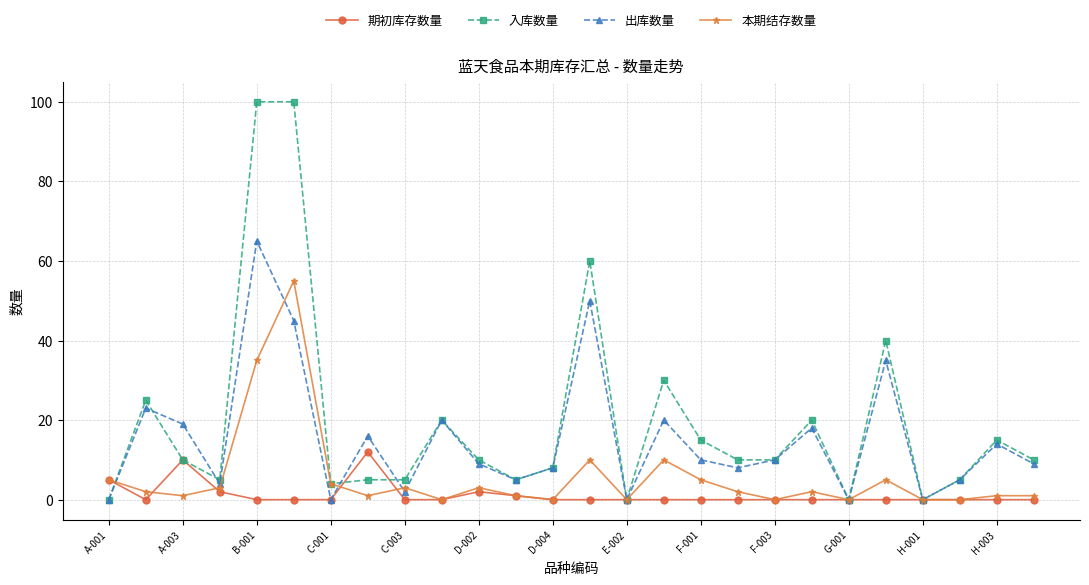

Reading right to left, list all the values displayed in this chart.

期初库存数量: 0	0	0	0	0	0	0	0	0	0	0	0	0	0	1	2	0	0	12	0	0	0	2	10	0	5
入库数量: 10	15	5	0	40	0	20	10	10	15	30	0	60	8	5	10	20	5	5	4	100	100	5	10	25	0
出库数量: 9	14	5	0	35	0	18	10	8	10	20	0	50	8	5	9	20	2	16	0	45	65	4	19	23	0
本期结存数量: 1	1	0	0	5	0	2	0	2	5	10	0	10	0	1	3	0	3	1	4	55	35	3	1	2	5